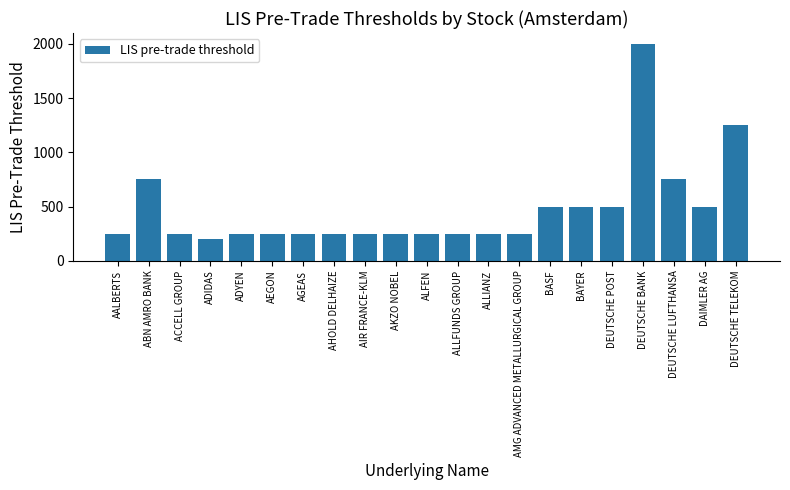

What is the ratio of the value at DAIMLER AG to the value at ADIDAS?

2.5